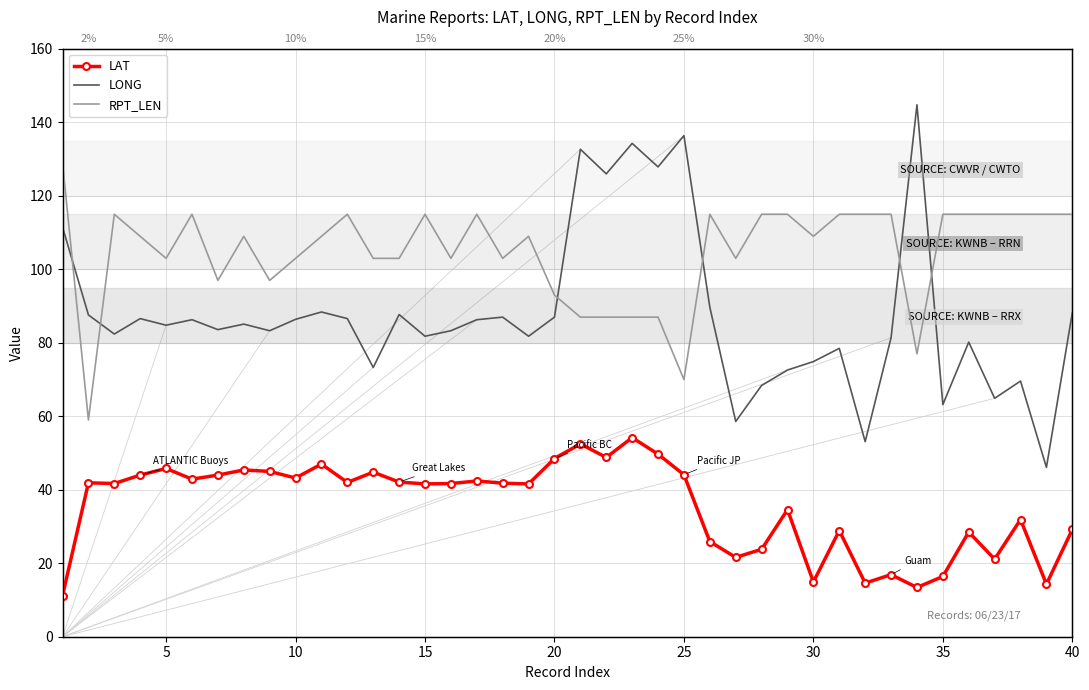

How many series are shown in this chart?

3